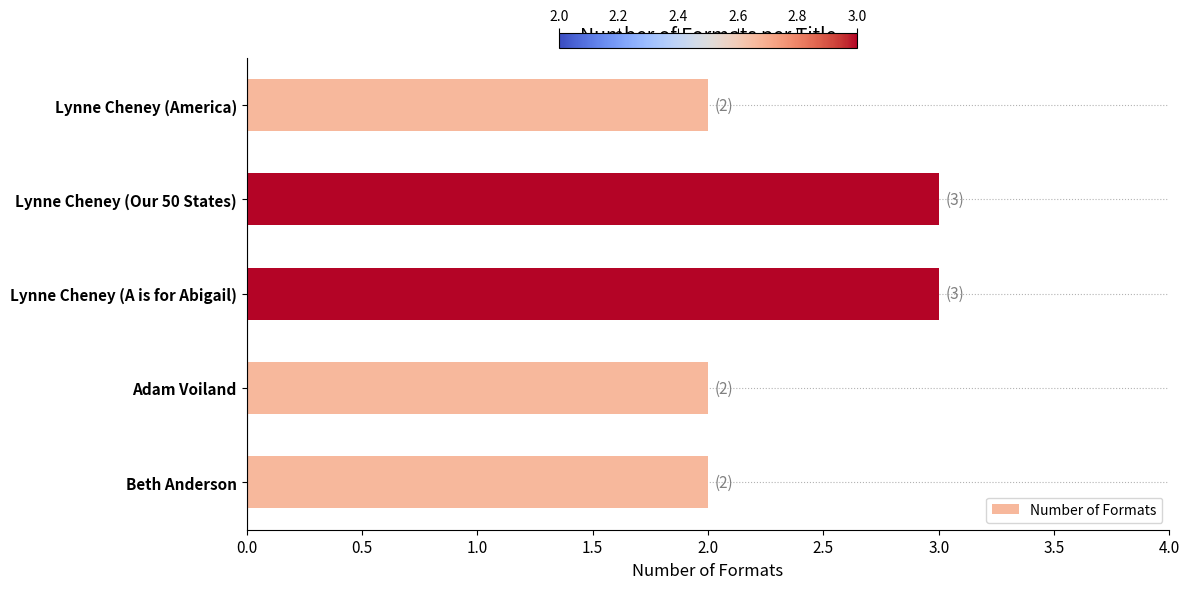

Count the values in the range 2 to 3.

5